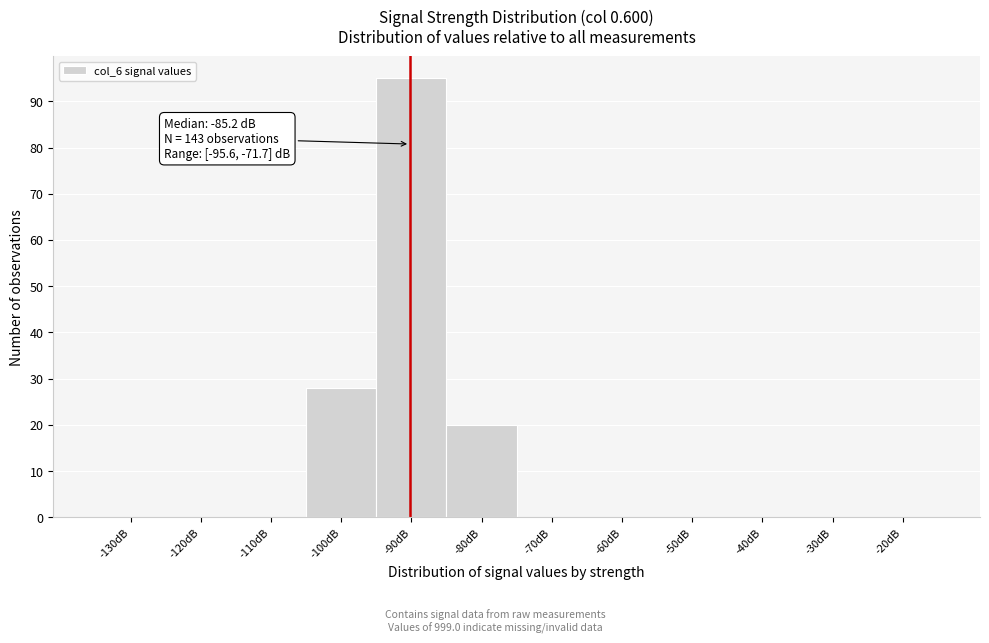

Reading left to right, what are all the values shown in this chart?

-130dB=0	-120dB=0	-110dB=0	-100dB=28	-90dB=95	-80dB=20	-70dB=0	-60dB=0	-50dB=0	-40dB=0	-30dB=0	-20dB=0